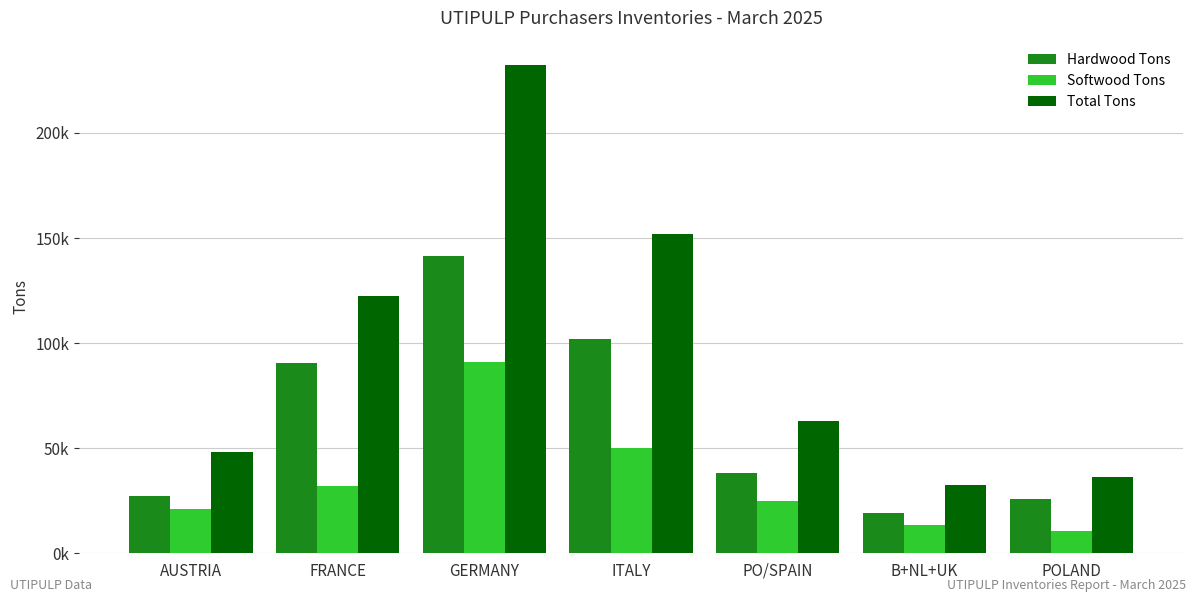

What is the value of the Total Tons bar at the 5th from the left?

62810